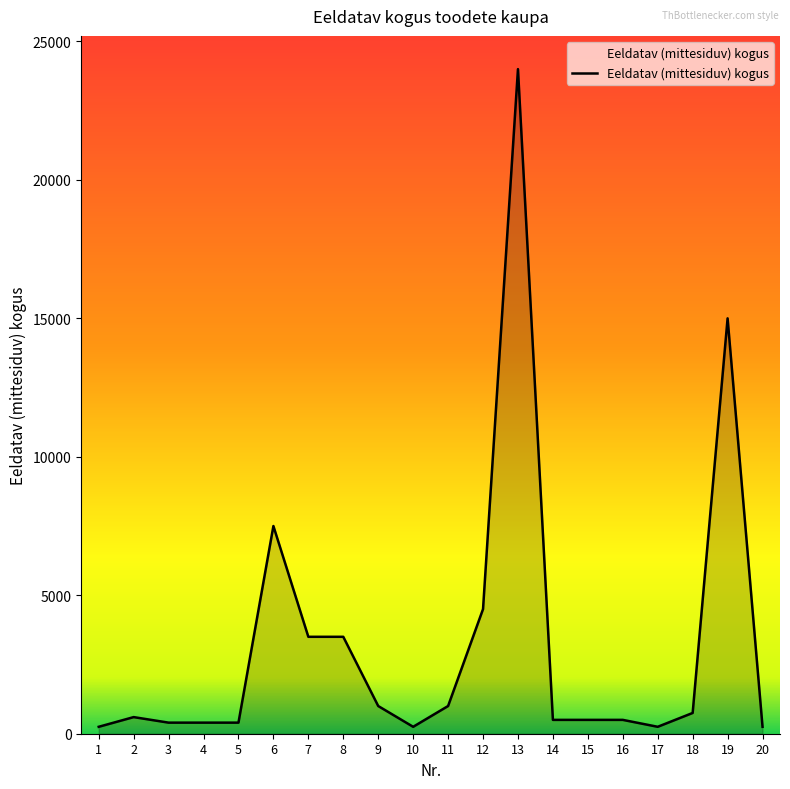

What is the difference between the maximum and minimum values?

23750